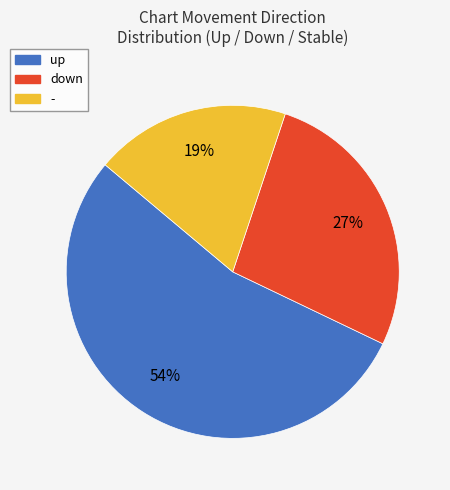

To the nearest percent, what percentage of the pie is up?

54%